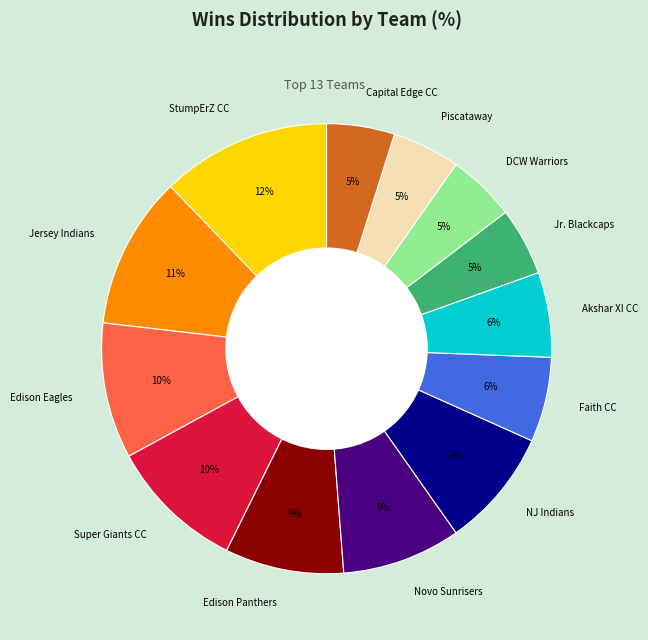

To the nearest percent, what percentage of the pie is Akshar XI CC?

6%